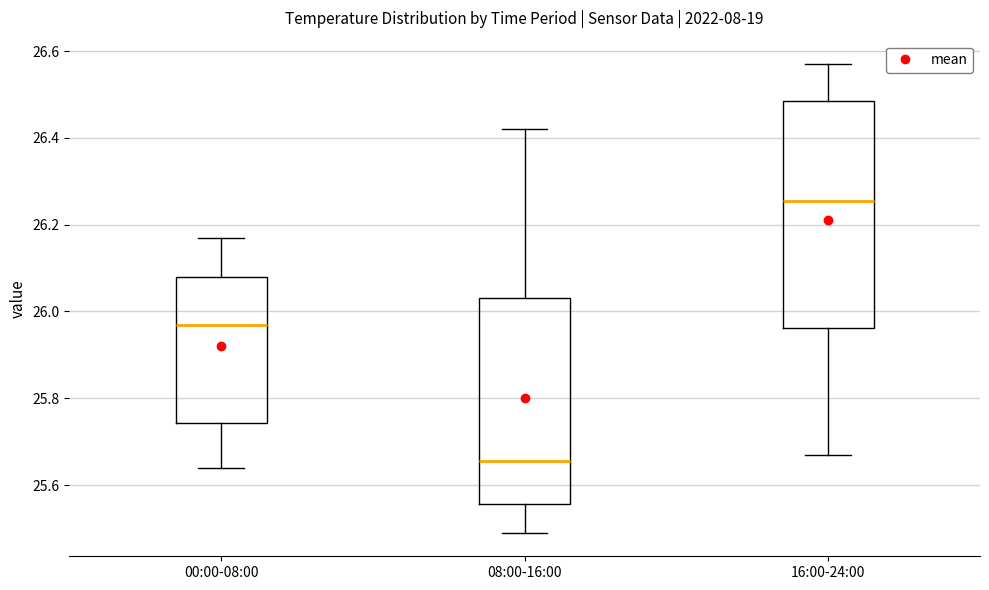

Comparing the boxes themselves (not the whiskers), which one is the tallest?

16:00-24:00